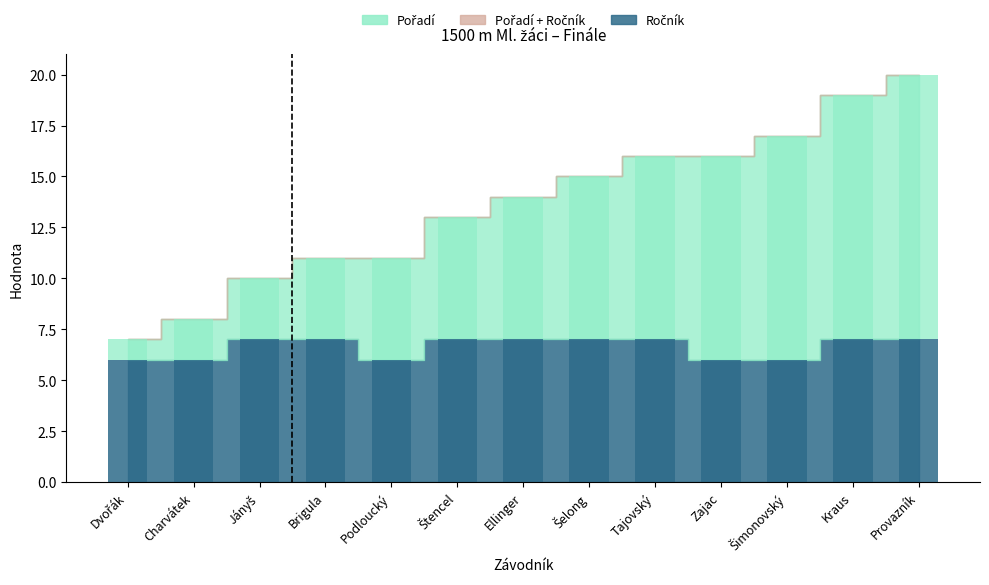

What is the difference between the Ročník values at Brigula and Podloucký?

1